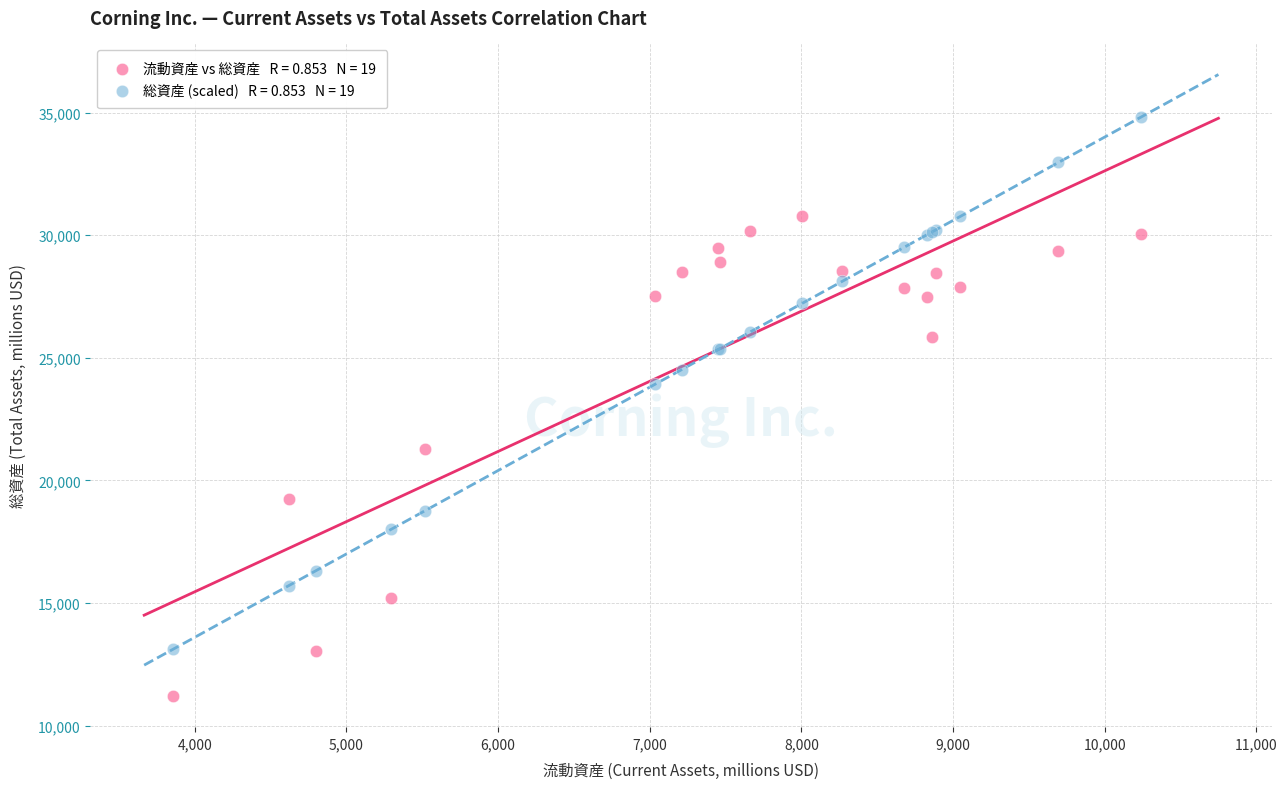

Across all series, what Y value is closest to 23010?

23919.3